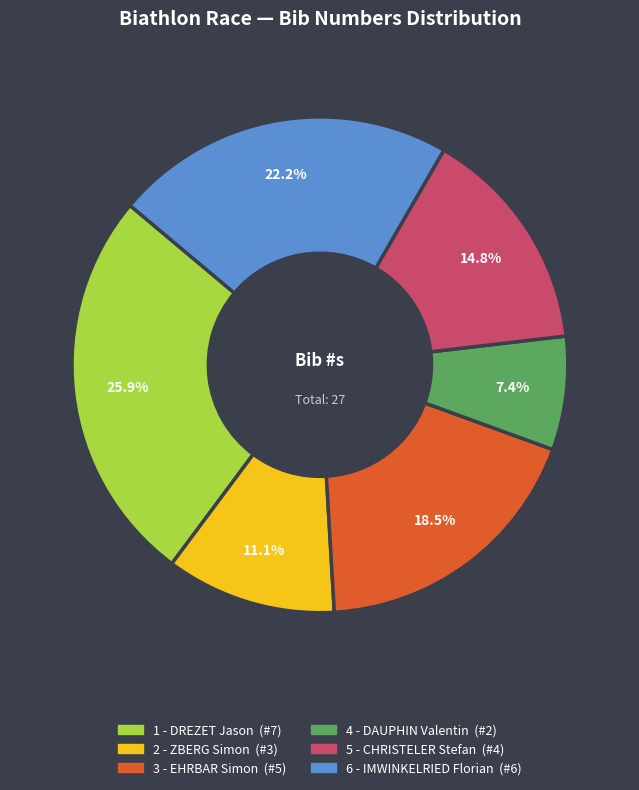

Is the sum of 2 - ZBERG Simon and 1 - DREZET Jason greater than half?

No